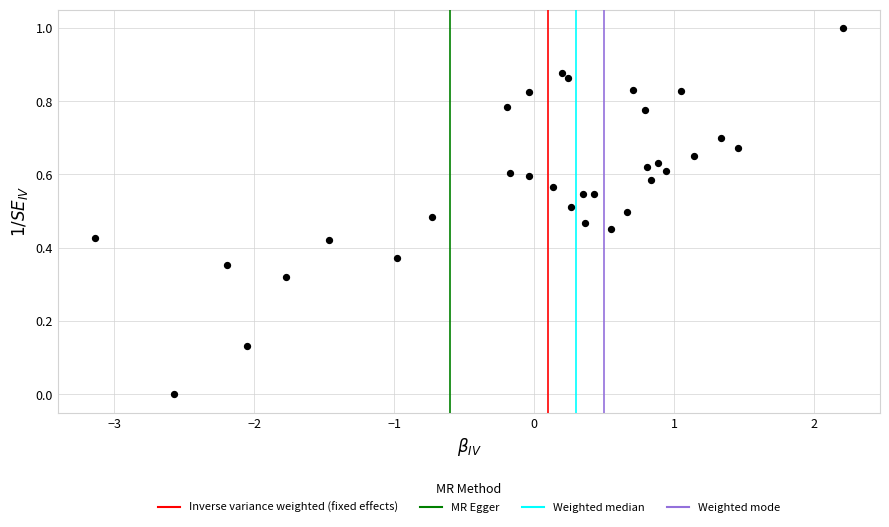

What is the range of Y values (max minus min)?

1.0